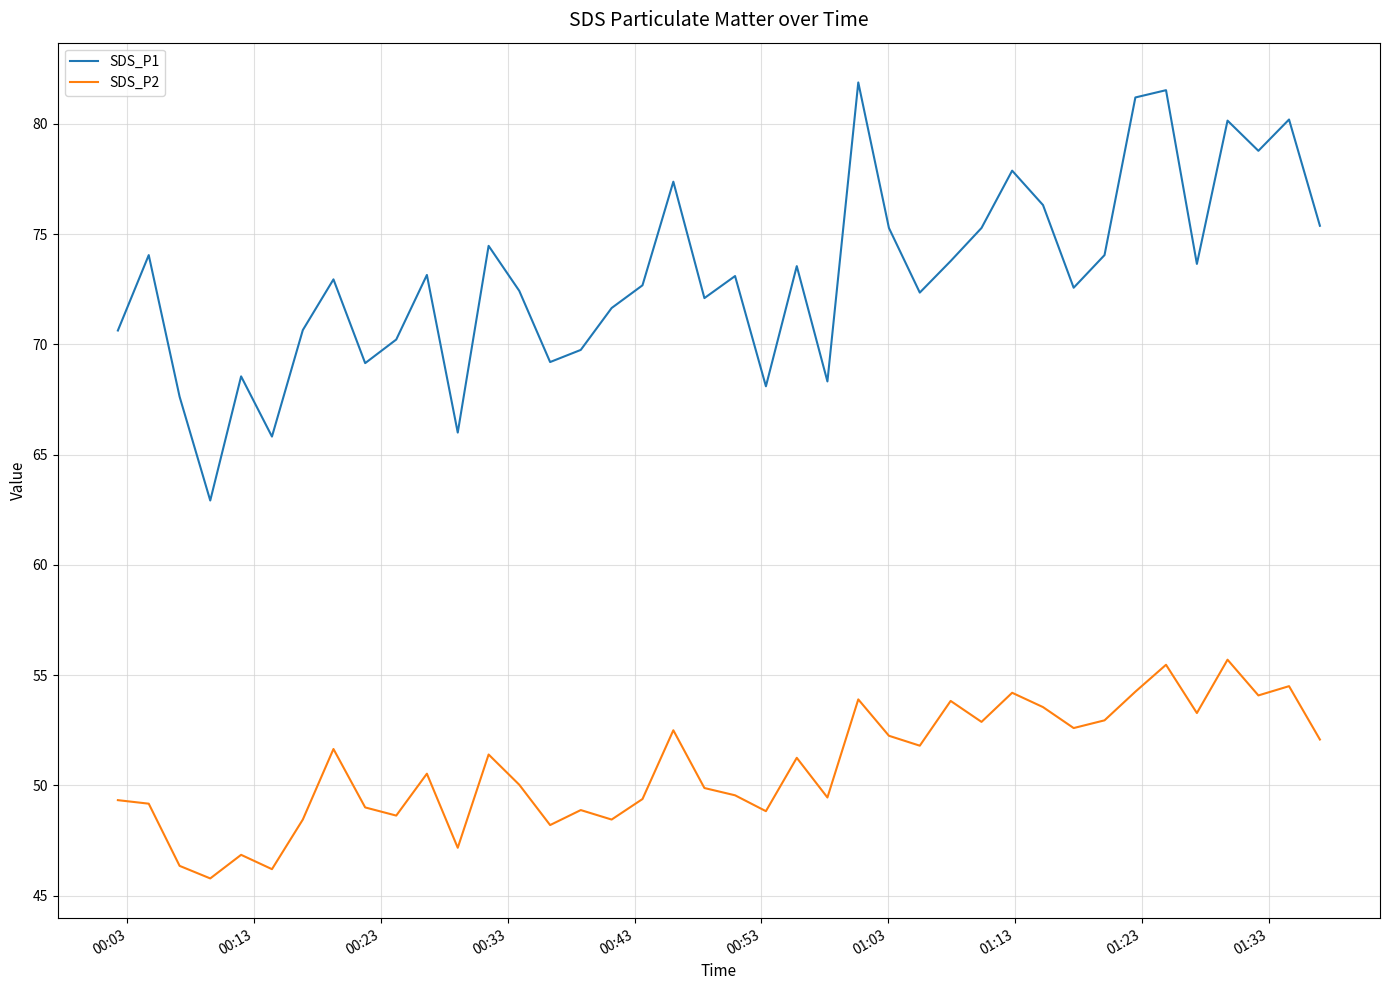

True or false: SDS_P1 and SDS_P2 cross at least once.

False